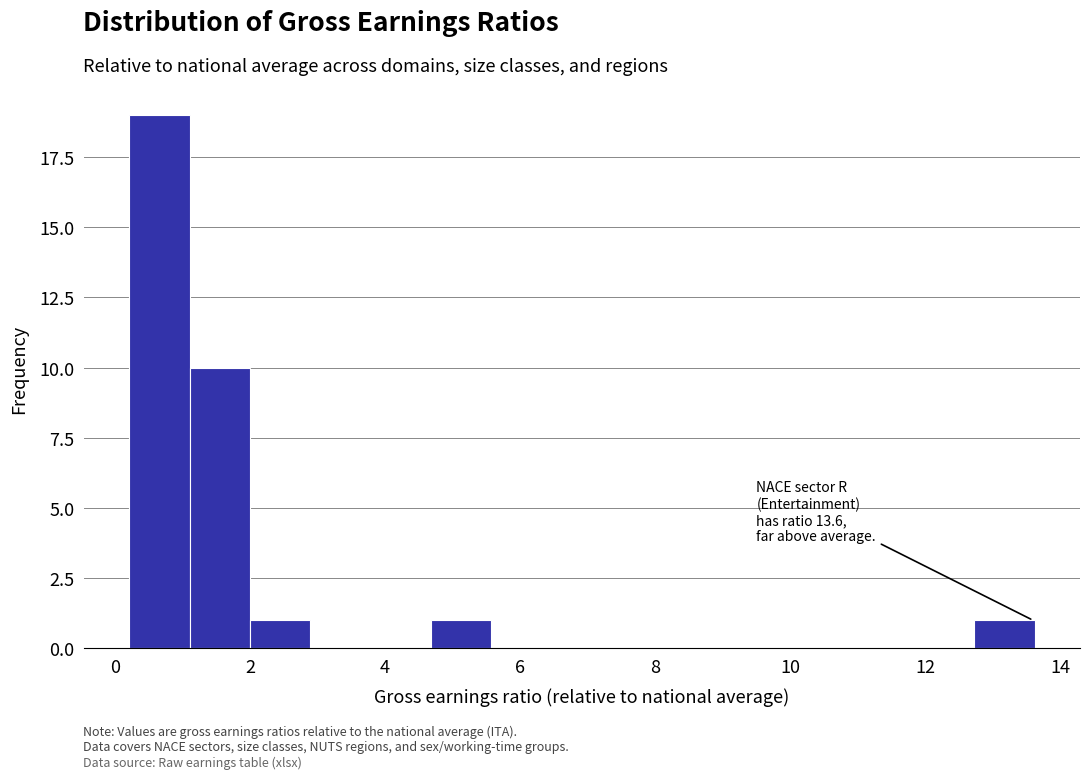

Over which range of the x-axis is the bar tallest?

0.2 to 1.2